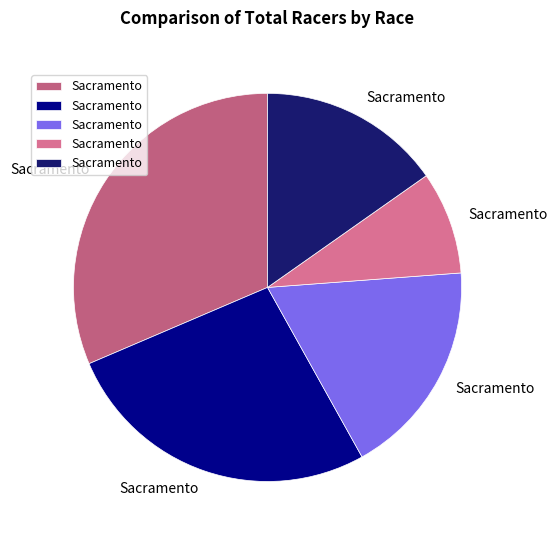

To the nearest percent, what is the average slice percentage?

20%